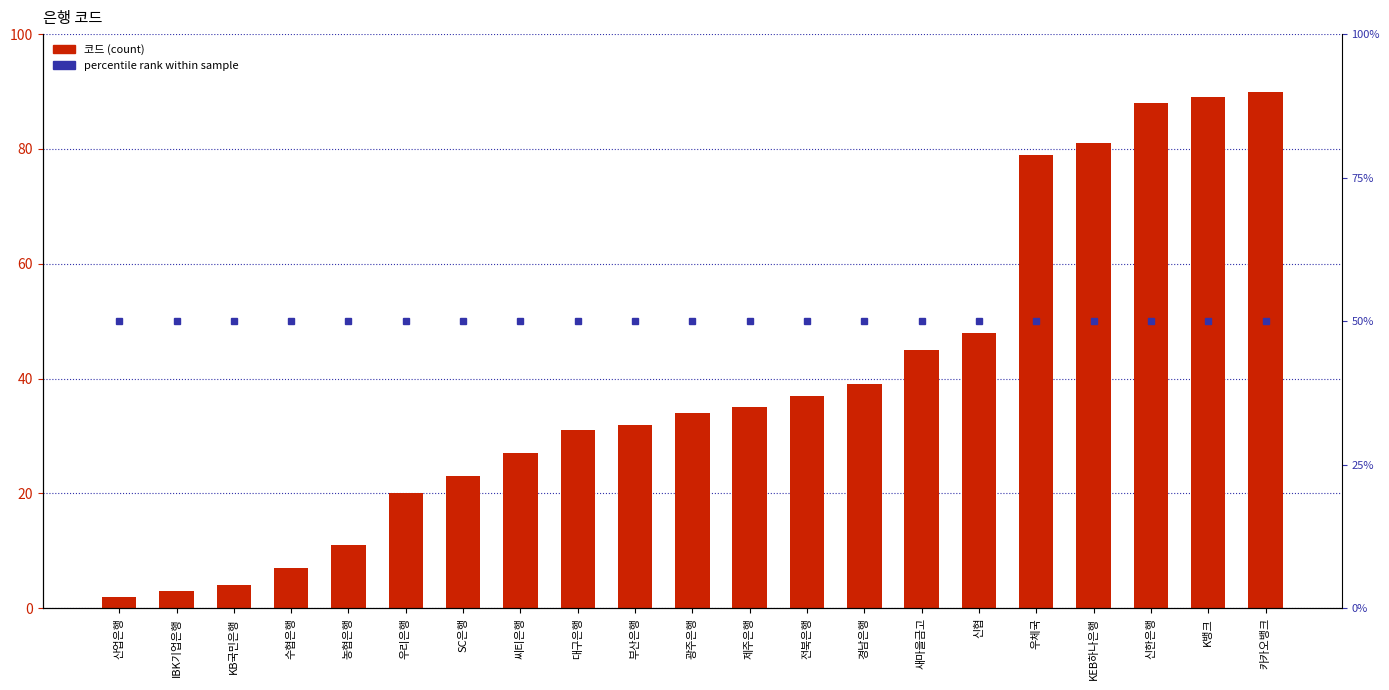

At which category does the chart reach its minimum across all series?

산업은행